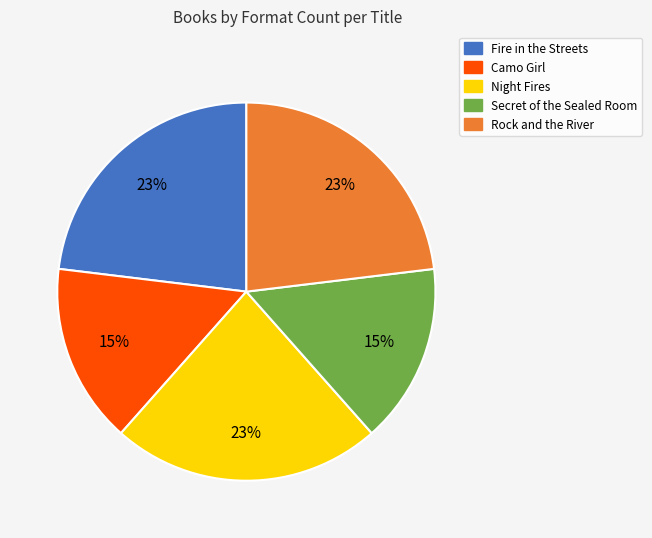

The Night Fires slice represents 35% of the pie. True or false?

False